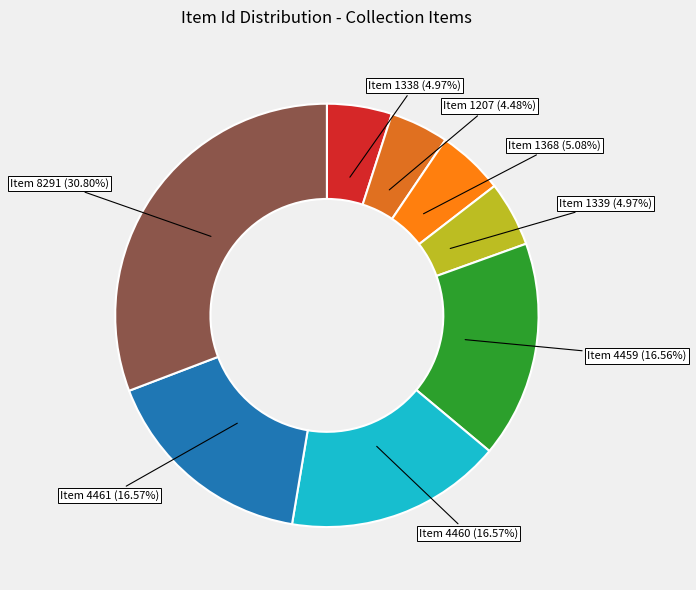

Which category has the biggest portion of the pie?

Item 8291